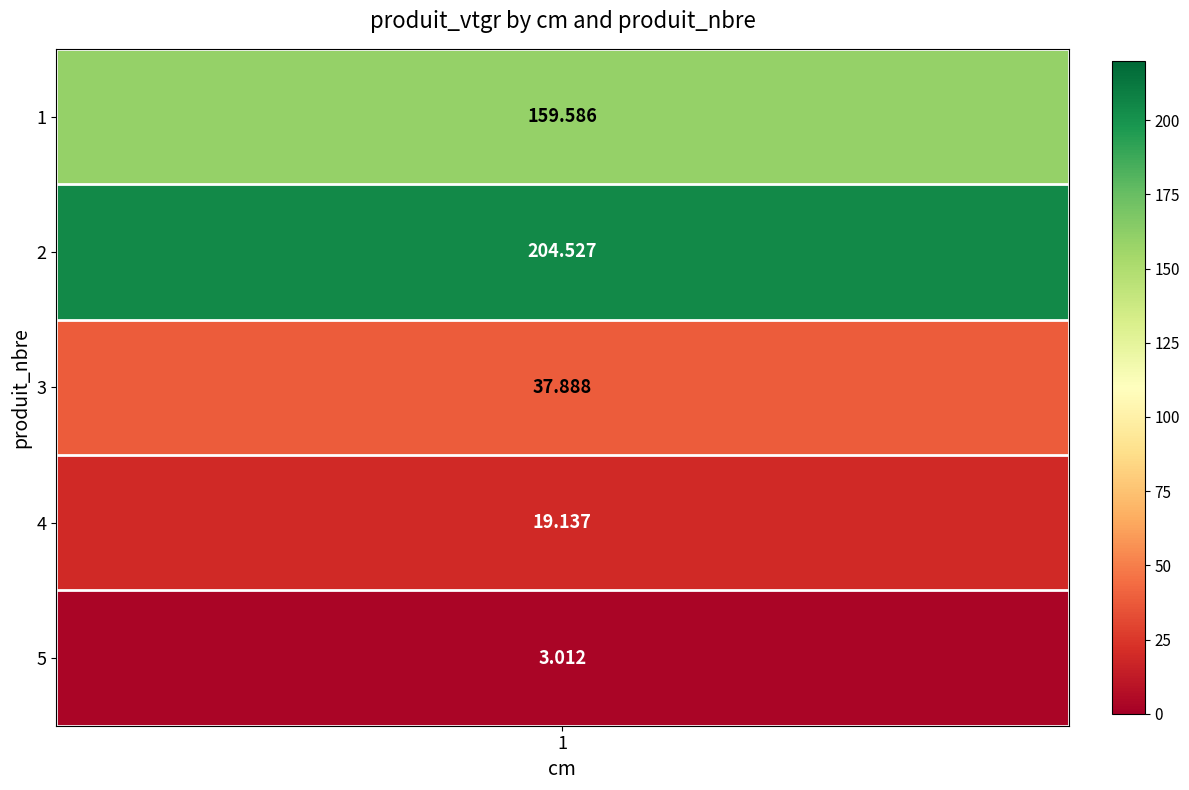

The value at 2 is 204.5. True or false?

True